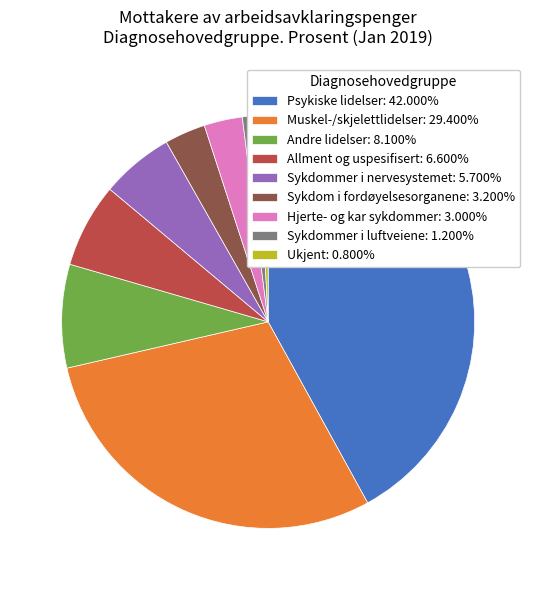

Is the sum of Andre lidelser: 8.100% and Sykdommer i nervesystemet: 5.700% greater than half?

No